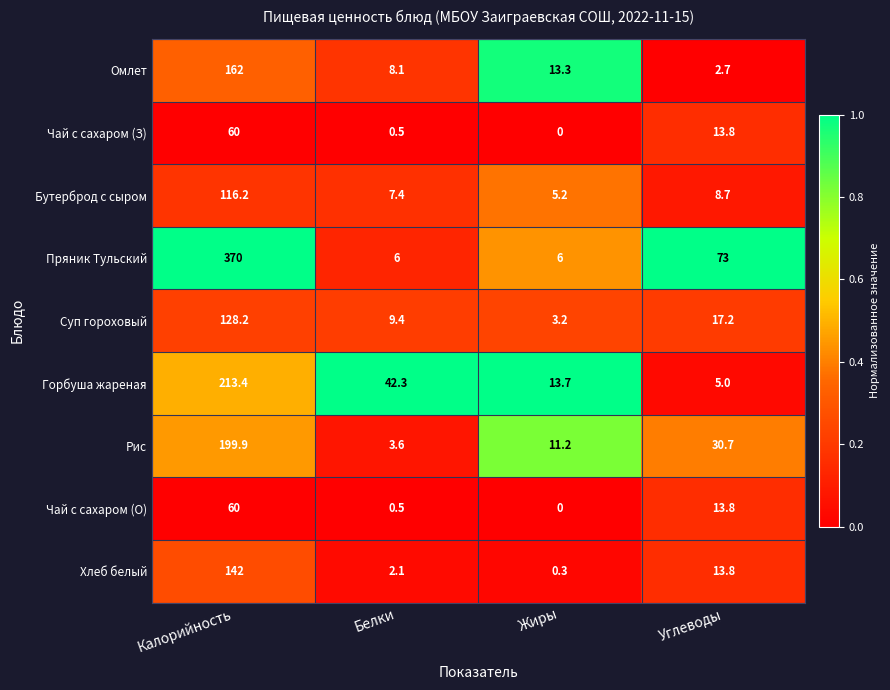

Where does the Пряник Тульский series first go above 73?

Калорийность